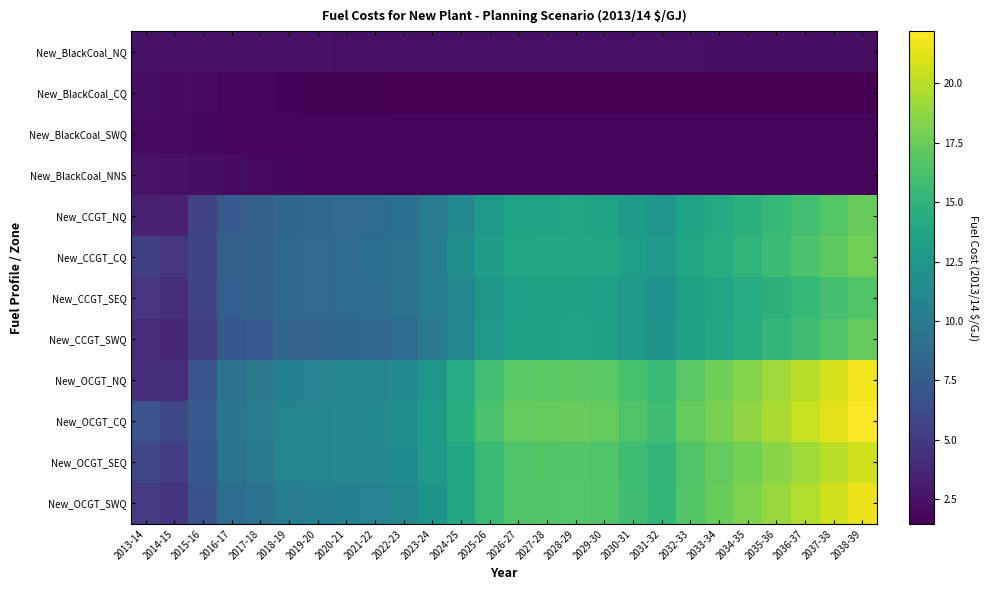

What is the total value across all series at 2018-19?

84.2